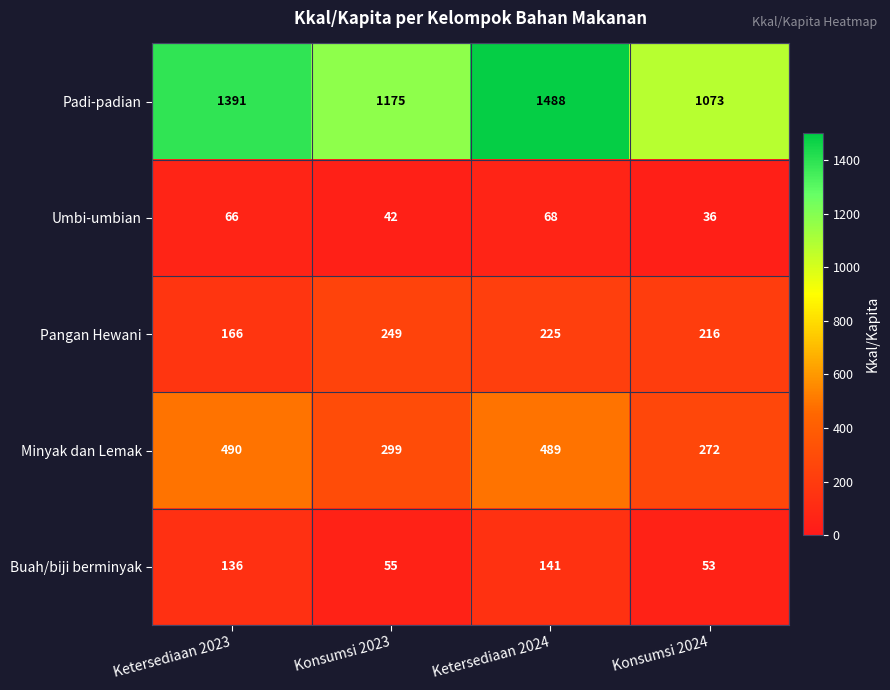

Reading left to right, list all the values displayed in this chart.

Padi-padian: Ketersediaan 2023=1391	Konsumsi 2023=1175	Ketersediaan 2024=1488	Konsumsi 2024=1073
Umbi-umbian: Ketersediaan 2023=66	Konsumsi 2023=42	Ketersediaan 2024=68	Konsumsi 2024=36
Pangan Hewani: Ketersediaan 2023=166	Konsumsi 2023=249	Ketersediaan 2024=225	Konsumsi 2024=216
Minyak dan Lemak: Ketersediaan 2023=490	Konsumsi 2023=299	Ketersediaan 2024=489	Konsumsi 2024=272
Buah/biji berminyak: Ketersediaan 2023=136	Konsumsi 2023=55	Ketersediaan 2024=141	Konsumsi 2024=53